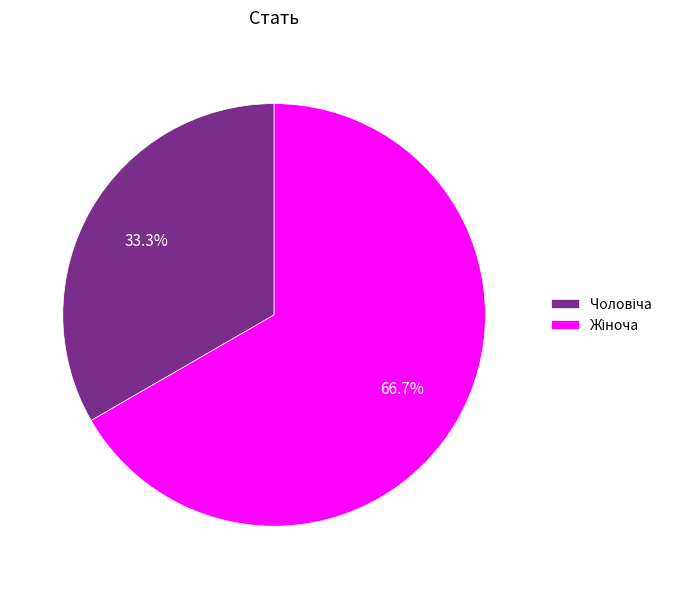

Is there any slice that represents more than half of the pie?

Yes